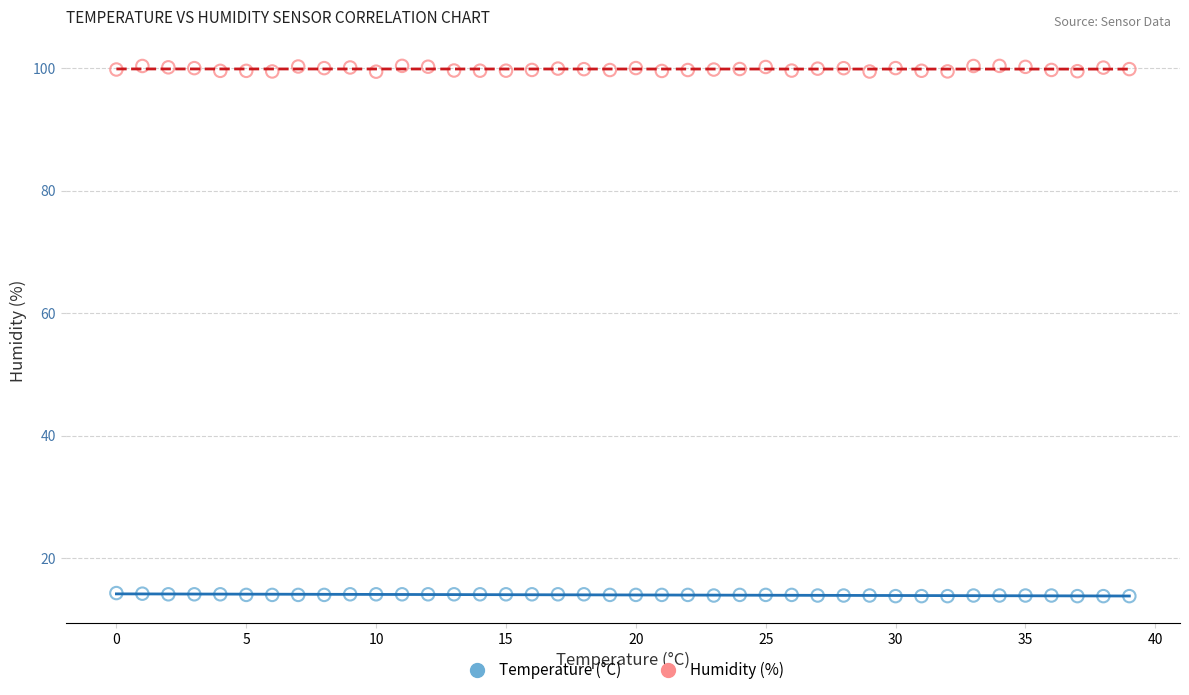

What are all the series names shown in the legend?

Temperature (°C), Humidity (%)